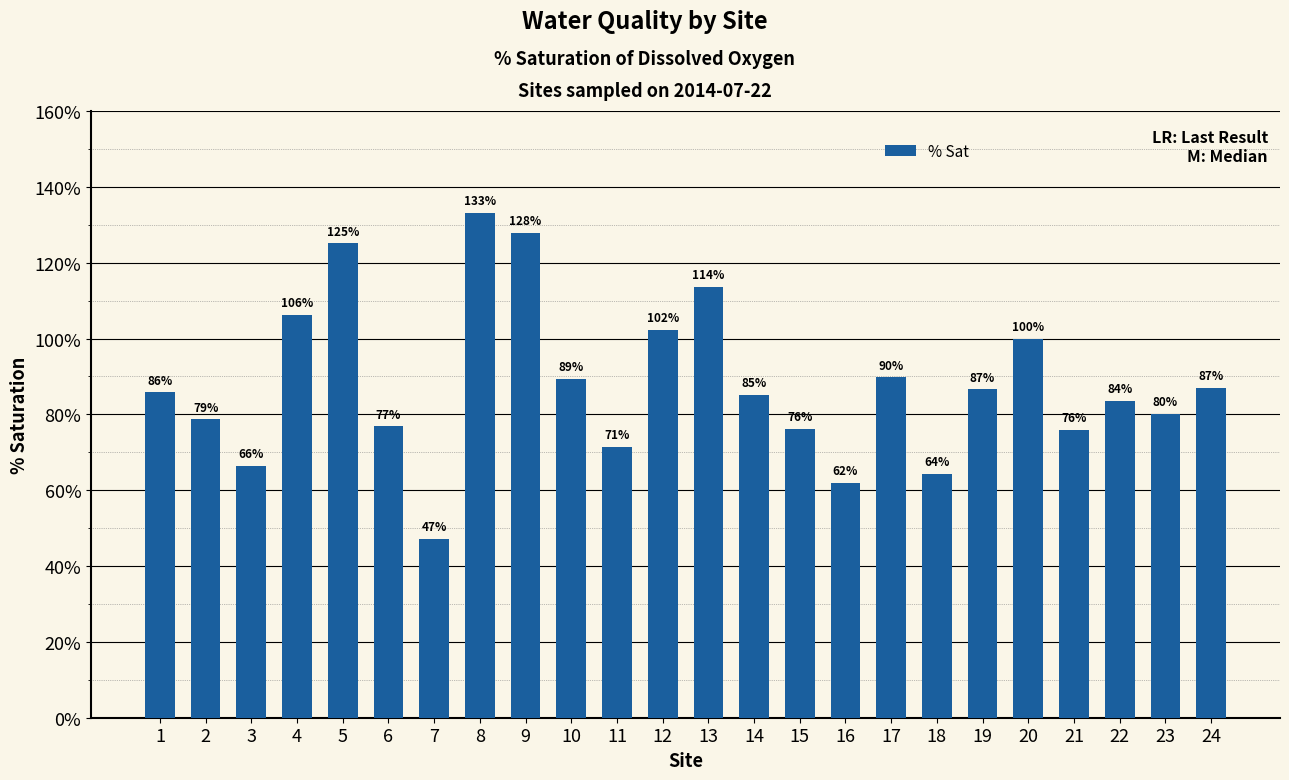

How many distinct data groups are displayed?

1